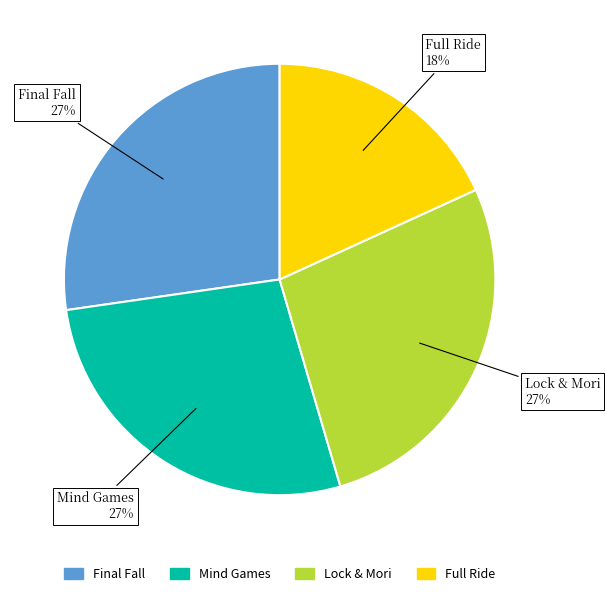

Combined, do Mind Games and Lock & Mori account for over 50%?

Yes